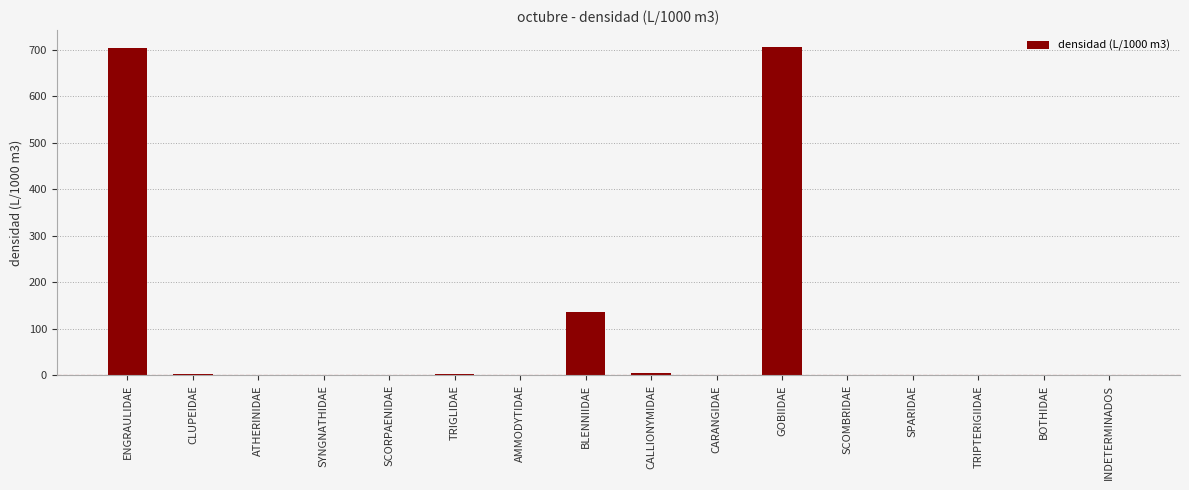

The value at BOTHIDAE is 0.0. True or false?

True